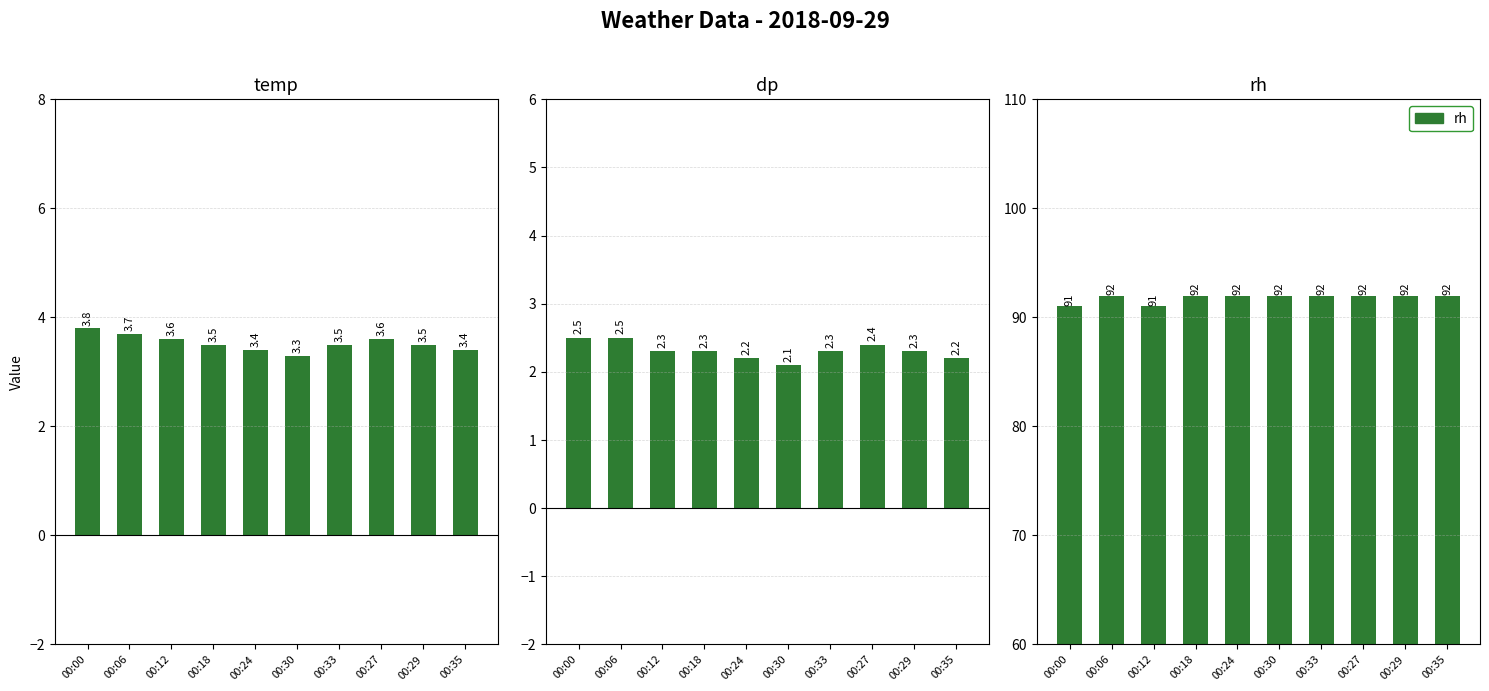

Reading left to right, transcribe all the data shown in this chart.

temp: 3.8	3.7	3.6	3.5	3.4	3.3	3.5	3.6	3.5	3.4
dp: 2.5	2.5	2.3	2.3	2.2	2.1	2.3	2.4	2.3	2.2
rh: 91.0	92.0	91.0	92.0	92.0	92.0	92.0	92.0	92.0	92.0